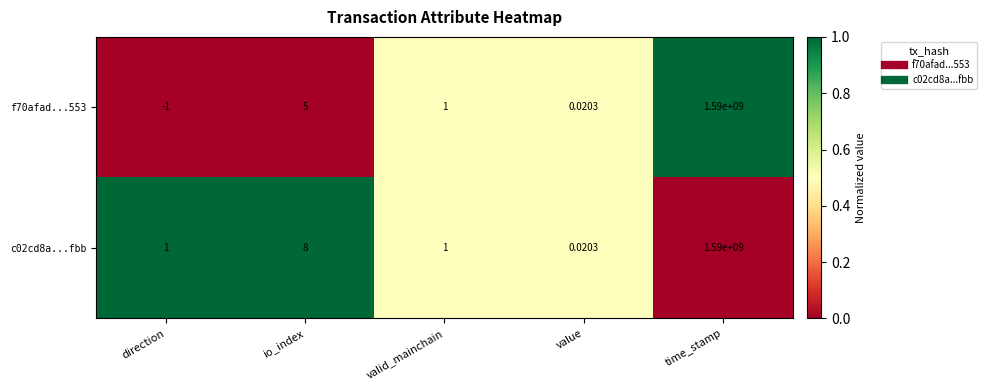

Is the value of c02cd8a...fbb at io_index greater than the value of f70afad...553 at direction?

Yes